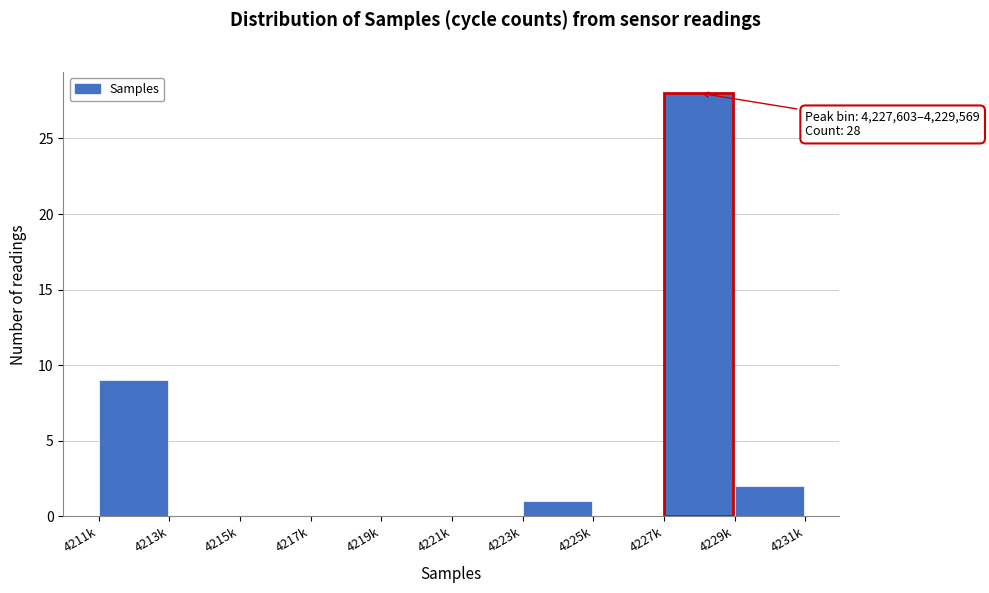

Reading right to left, extract all data points from this chart.

4229k=2	4227k=28	4225k=0	4223k=1	4221k=0	4219k=0	4217k=0	4215k=0	4213k=0	4211k=9